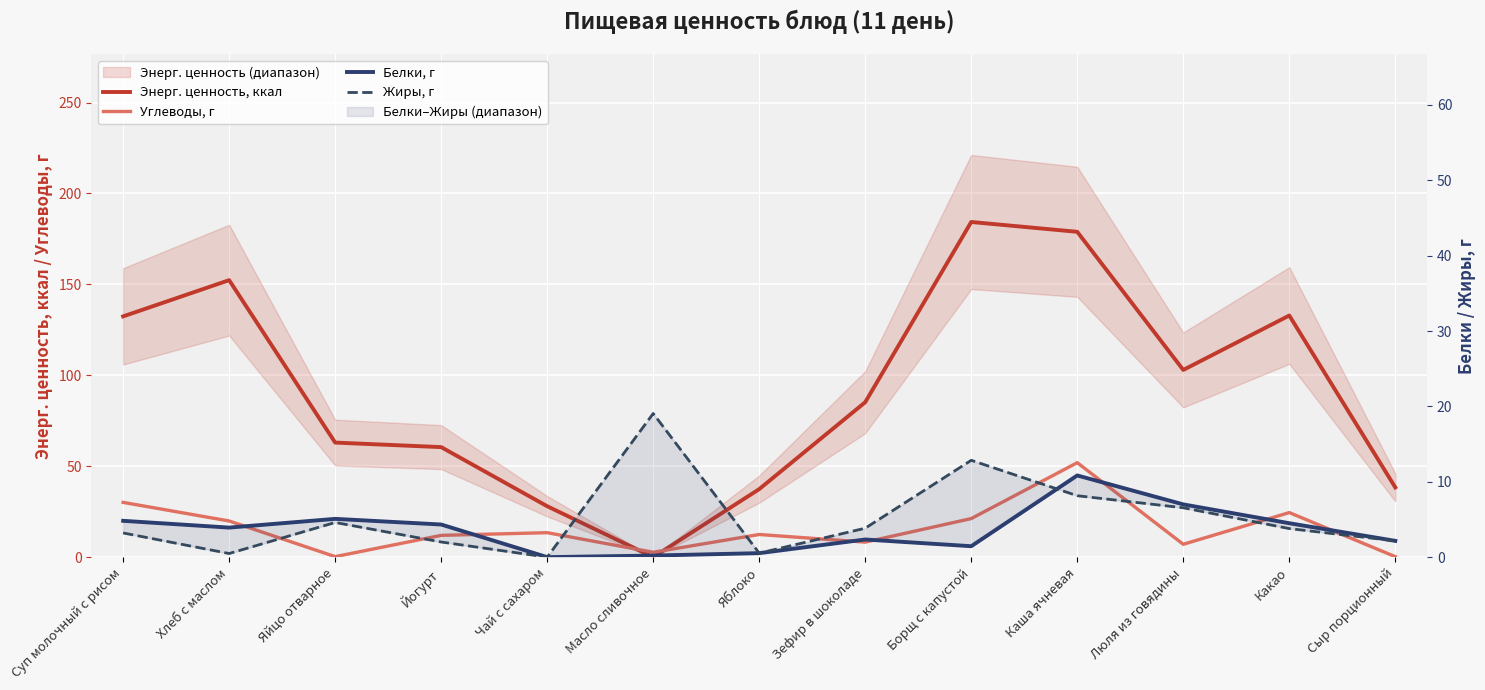

Which series has the largest total across all categories?

Энерг. ценность, ккал